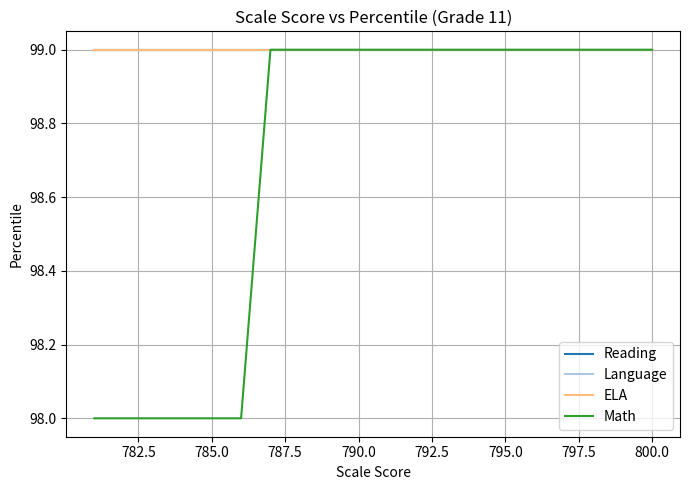

Is this an area chart (filled region under the line)?

No